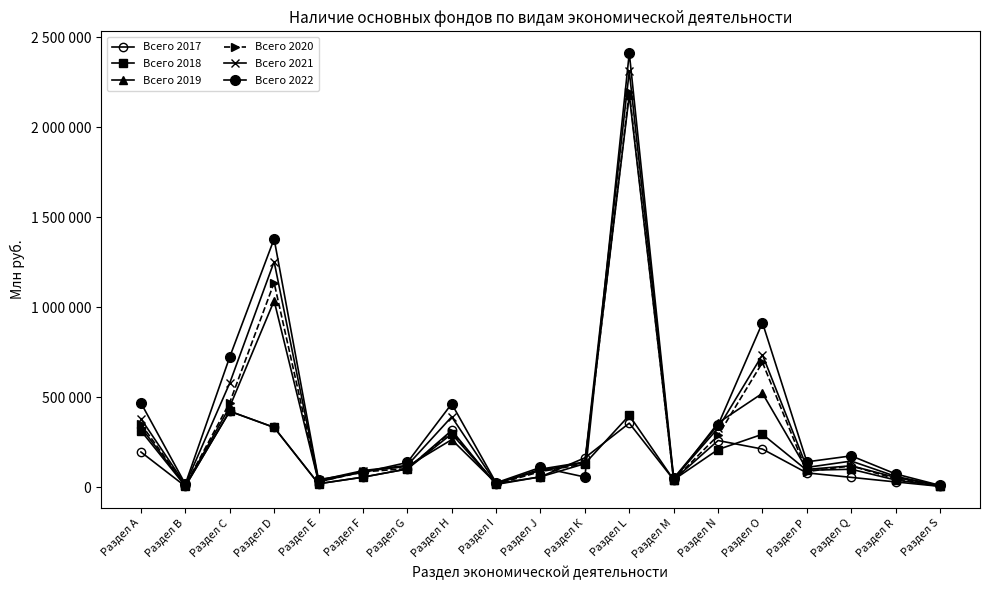

At which label is Всего 2017 closest to 212949?

Раздел О